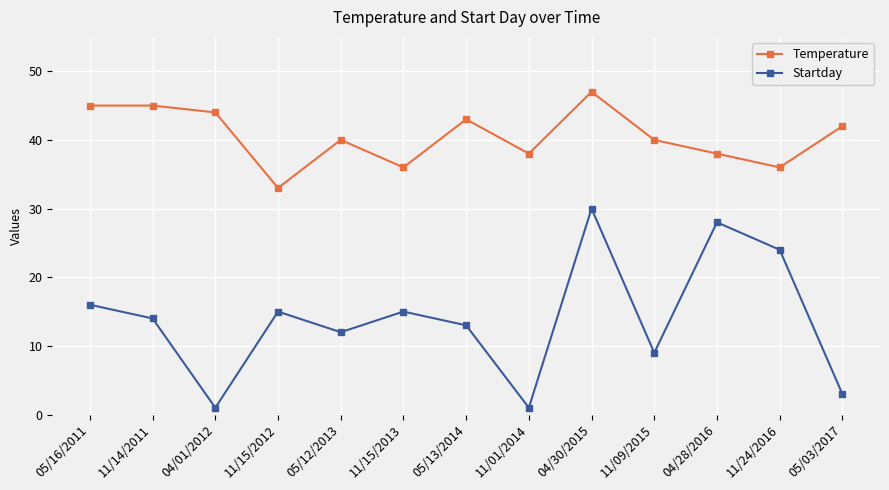

Rank the series by their average value, from highest to lowest.

Temperature, Startday